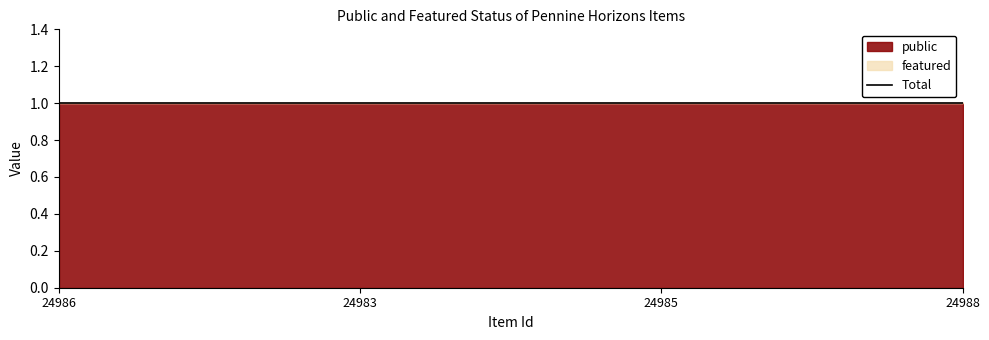

Between 24983 and 24988, which is larger?

24983